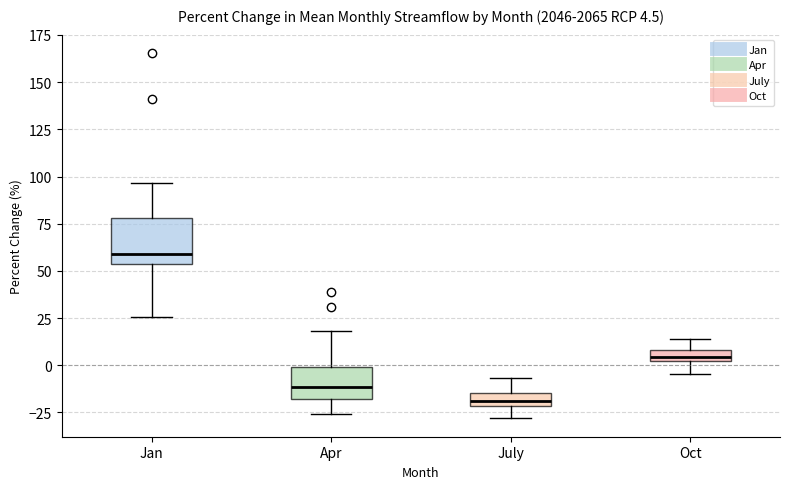

Which box is the tallest, from its lower edge to its upper edge?

Jan